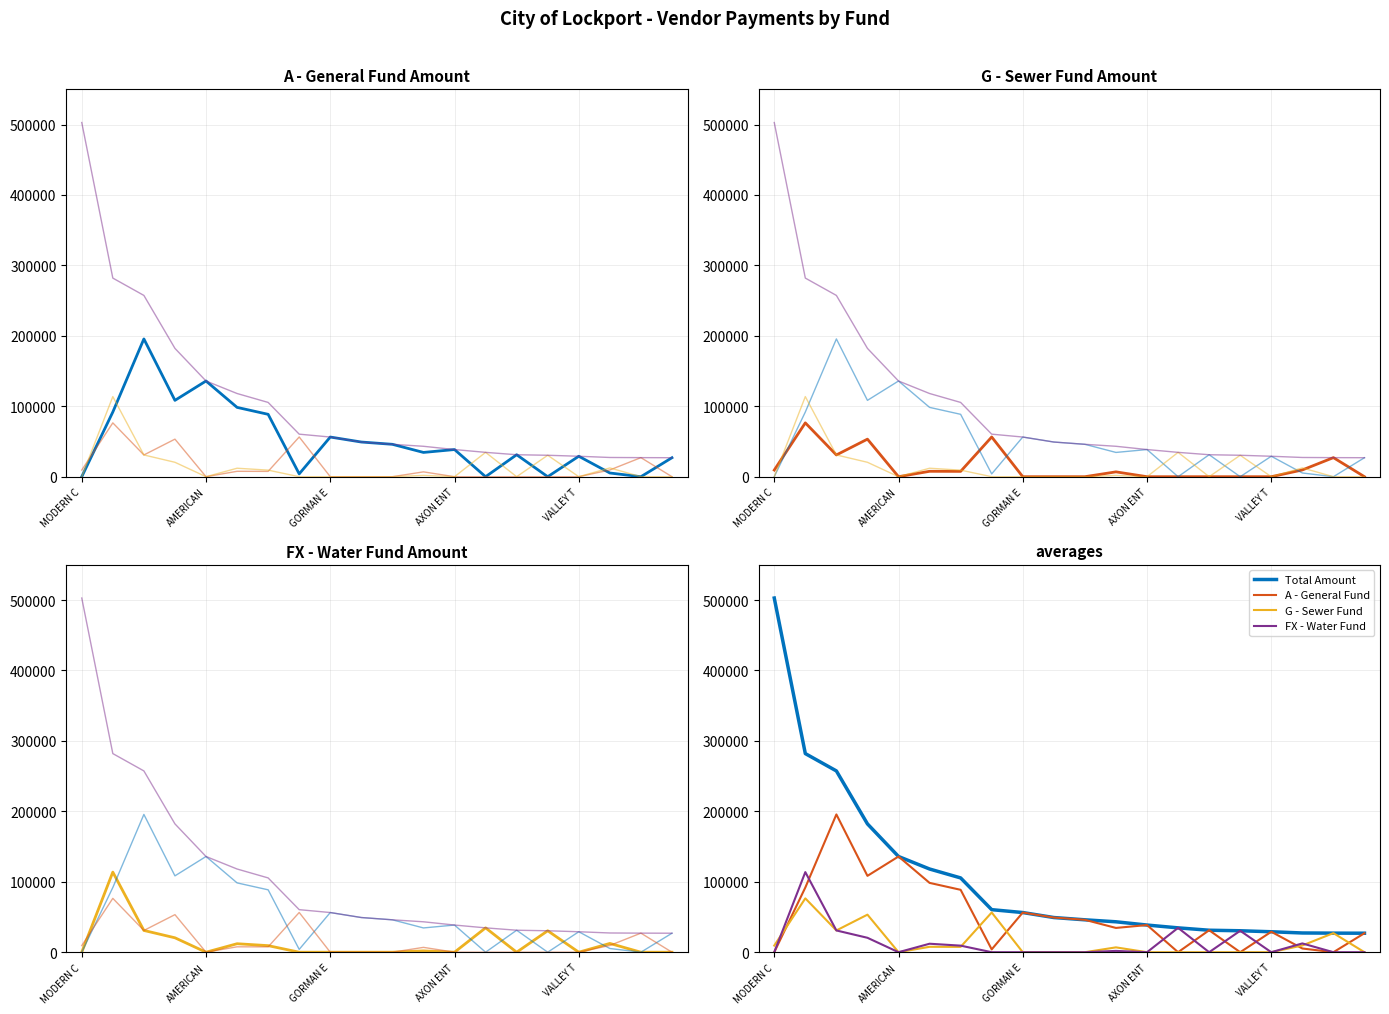

How many interior local peaks does the FX - Water Fund Amount series have?

6